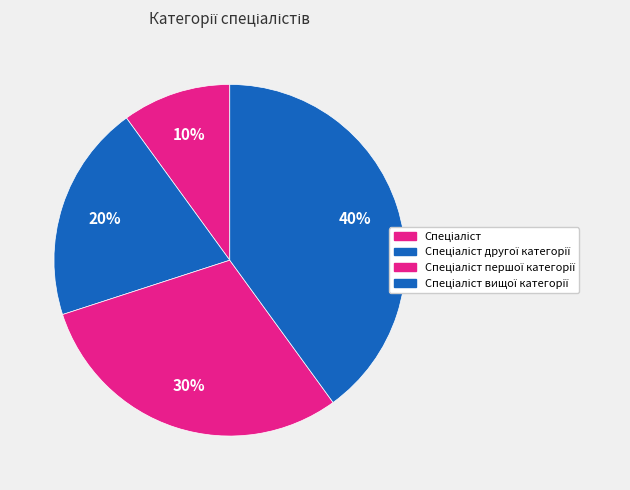

Do Спеціаліст and Спеціаліст вищої категорії together represent more than half of the pie?

No